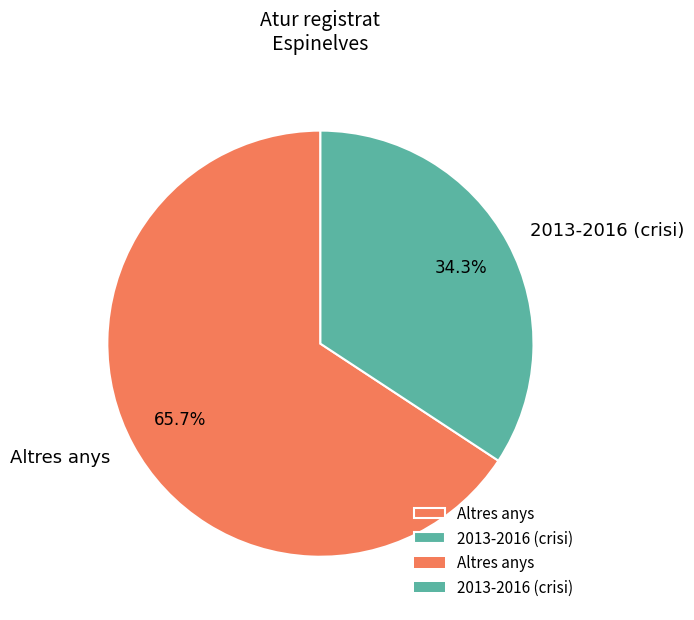

What percentage do Altres anys and 2013-2016 (crisi) together represent?

100.0%